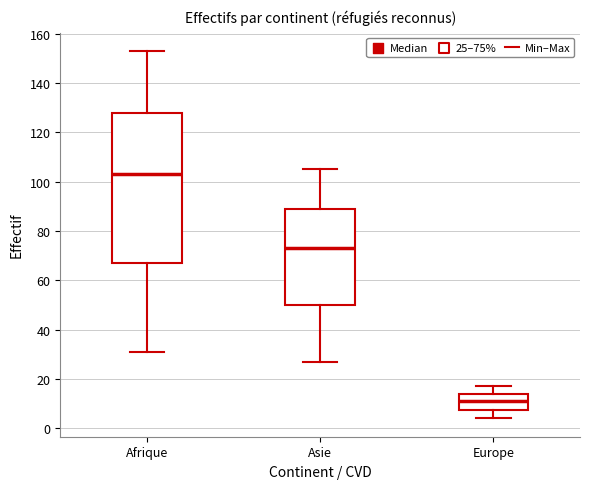

Comparing the boxes themselves (not the whiskers), which one is the tallest?

Afrique